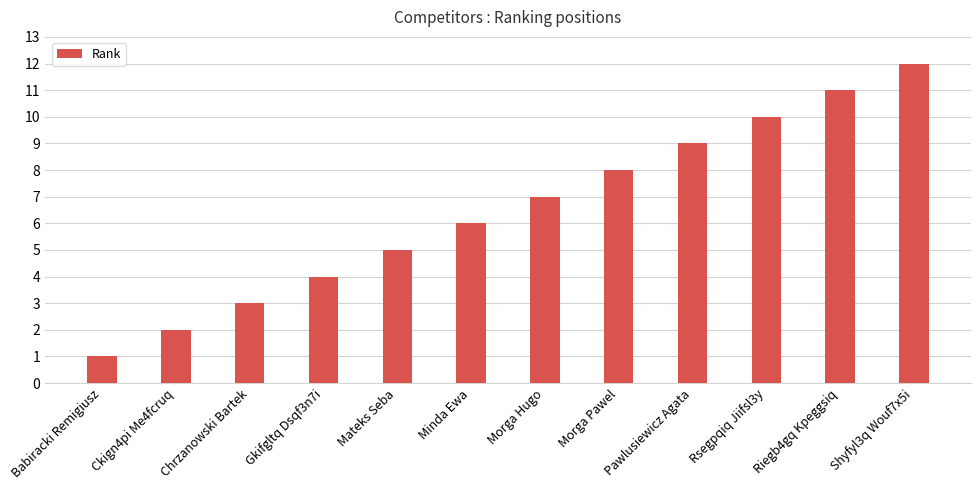

Rank the categories by value from highest to lowest.

Shyfyl3q Wouf7x5i, Riegb4gq Kpeggsiq, Rsegpqiq Jiifsl3y, Pawlusiewicz Agata, Morga Pawel, Morga Hugo, Minda Ewa, Mateks Seba, Gkifgltq Dsqf3n7i, Chrzanowski Bartek, Ckign4pi Me4fcruq, Babiracki Remigiusz